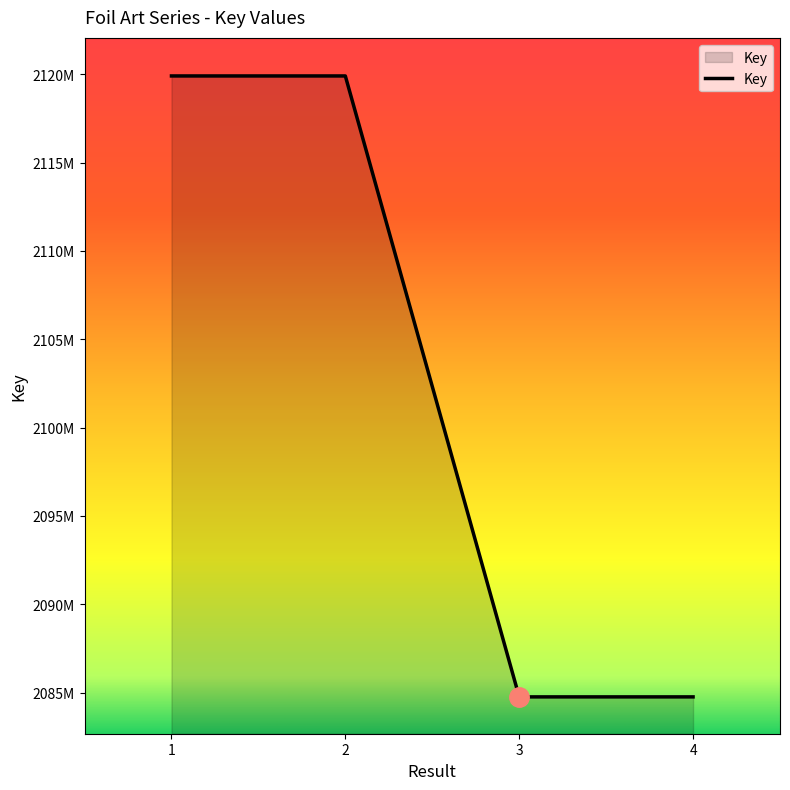

Which category has the highest value across all series?

1